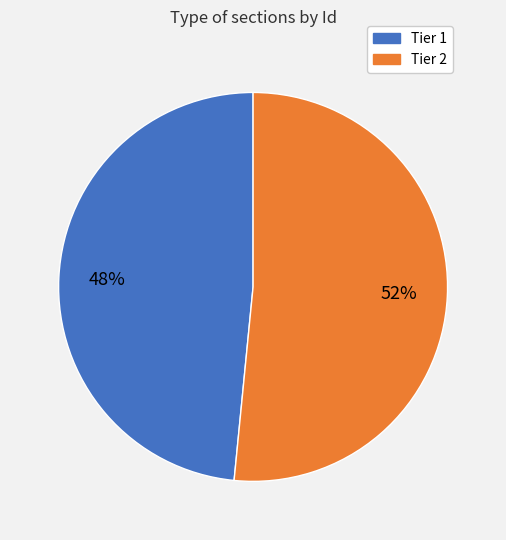

Approximately how many times larger is the value at Tier 1 compared to Tier 2?

0.9